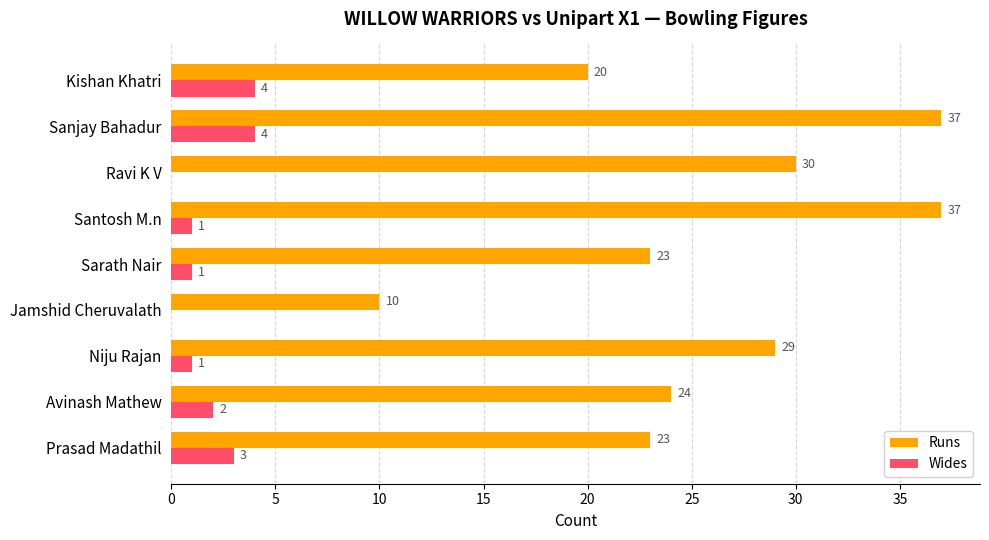

What is the average value of the Runs series?

26